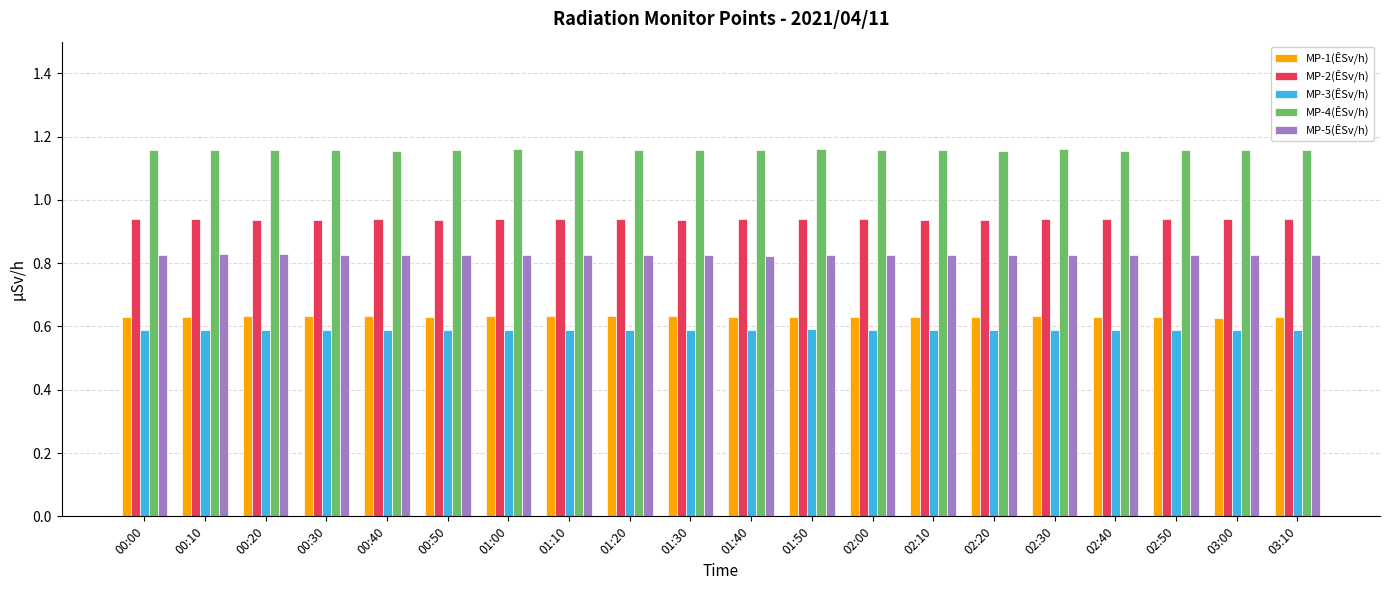

How many MP-2(ÊSv/h) values are between 0 and 1?

20